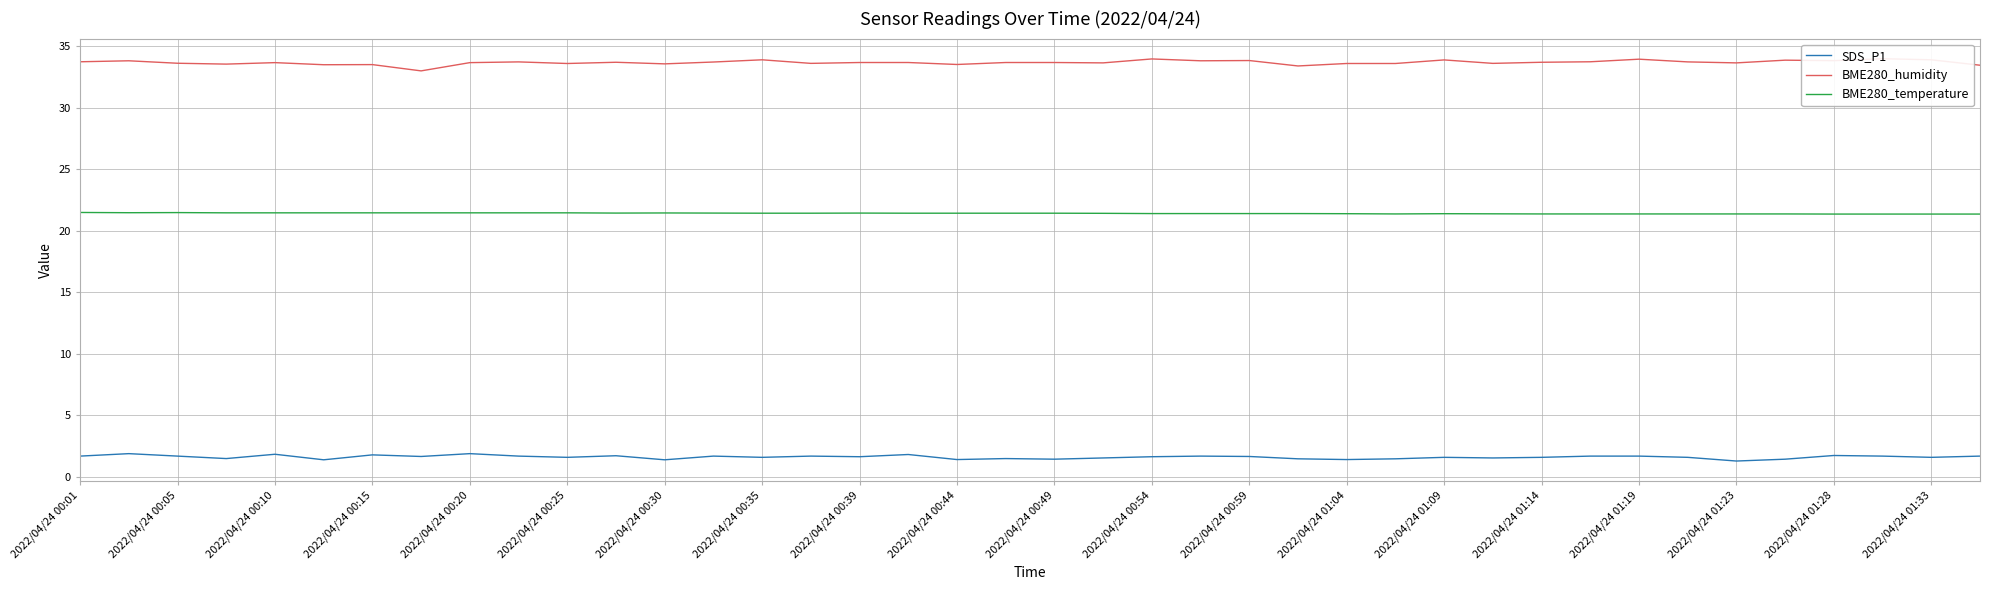

What are all the series names shown in the legend?

SDS_P1, BME280_humidity, BME280_temperature